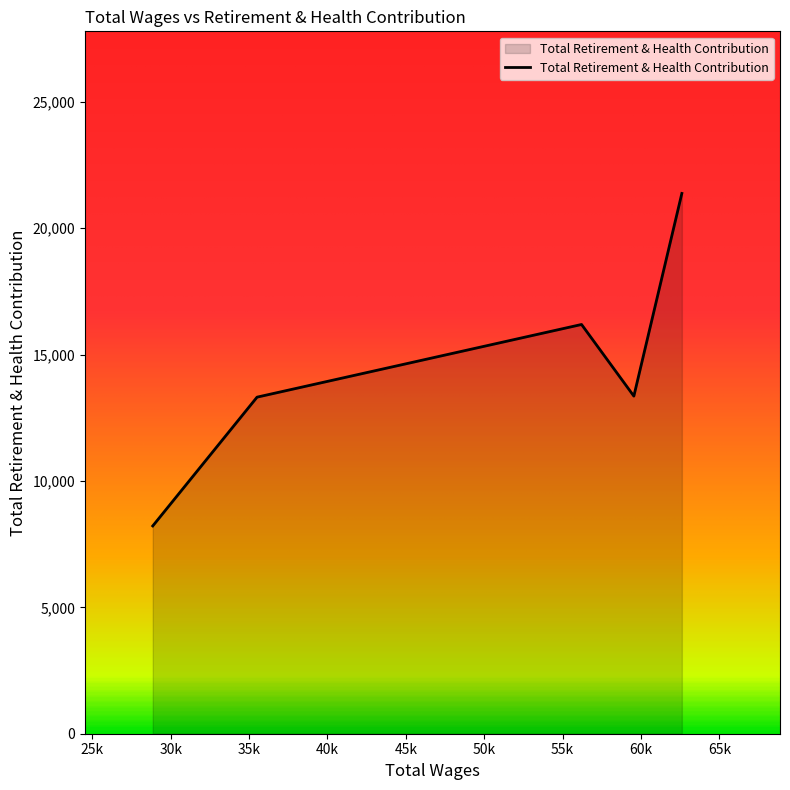

What is the average value?

14492